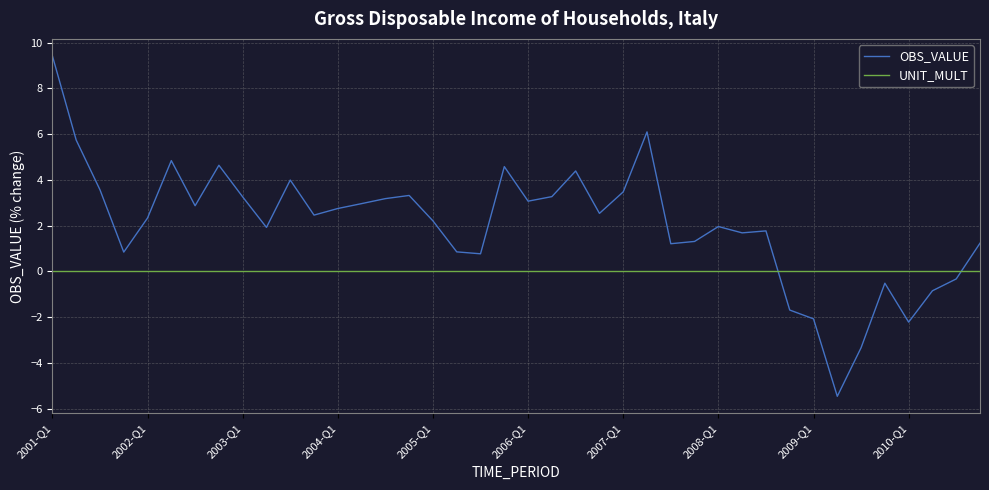

True or false: OBS_VALUE and UNIT_MULT cross at least once.

True